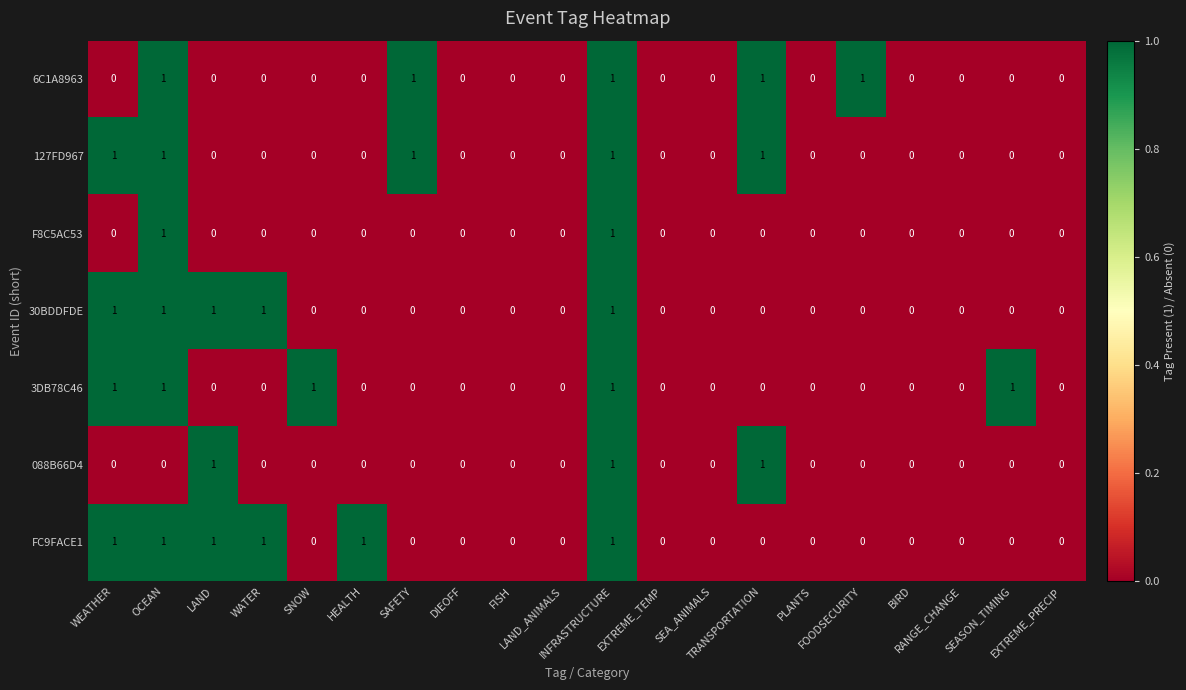

Which series has the largest total across all categories?

FC9FACE1